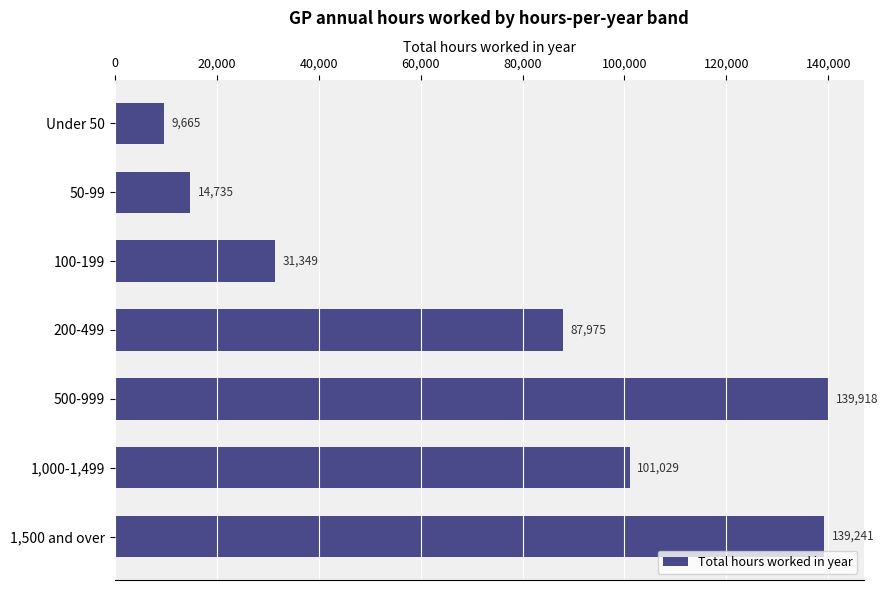

The chart shows a value of 87975.4 at 200-499. True or false?

True